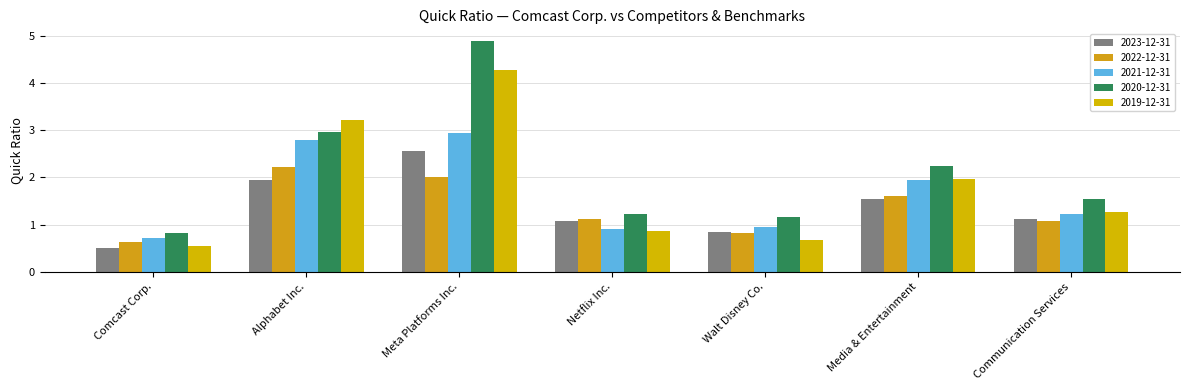

What is the label of the 4th bar from the left?

Netflix Inc.